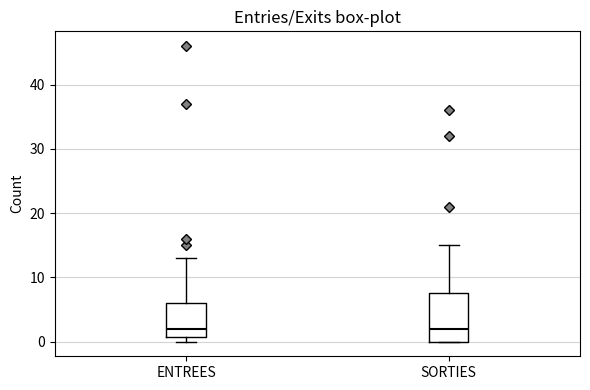

Comparing the boxes themselves (not the whiskers), which one is the tallest?

SORTIES